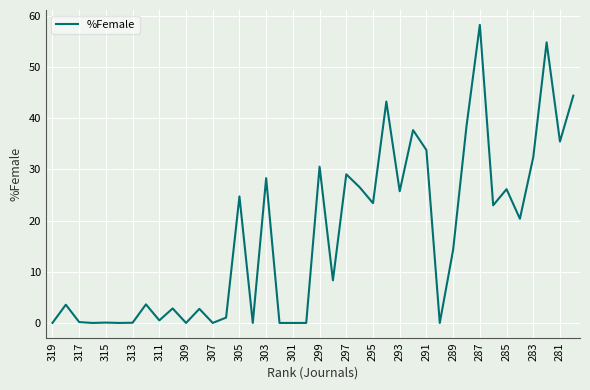

What is the maximum value shown in the chart?

58.3